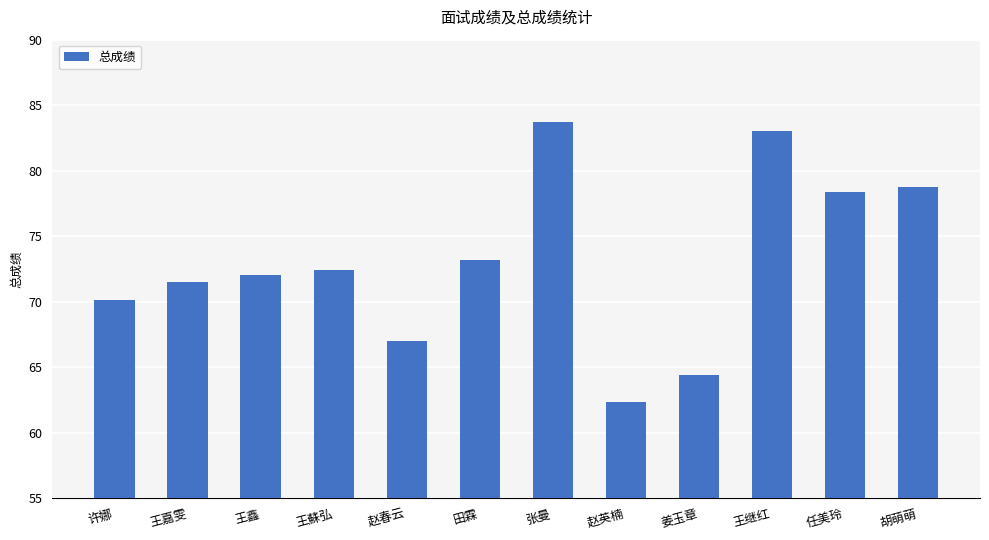

List the labels in order of value, largest first.

张曼, 王继红, 胡萌萌, 任美玲, 田霖, 王蘇弘, 王鑫, 王嘉雯, 许娜, 赵春云, 姜玉章, 赵英楠